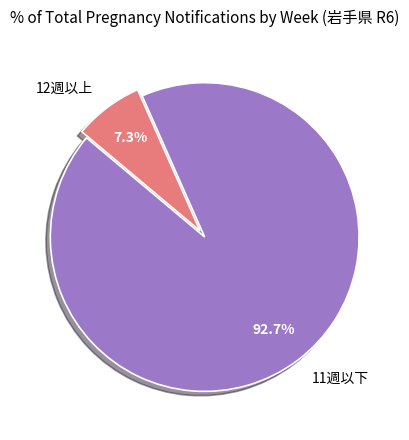

Rank the categories by value from lowest to highest.

12週以上, 11週以下